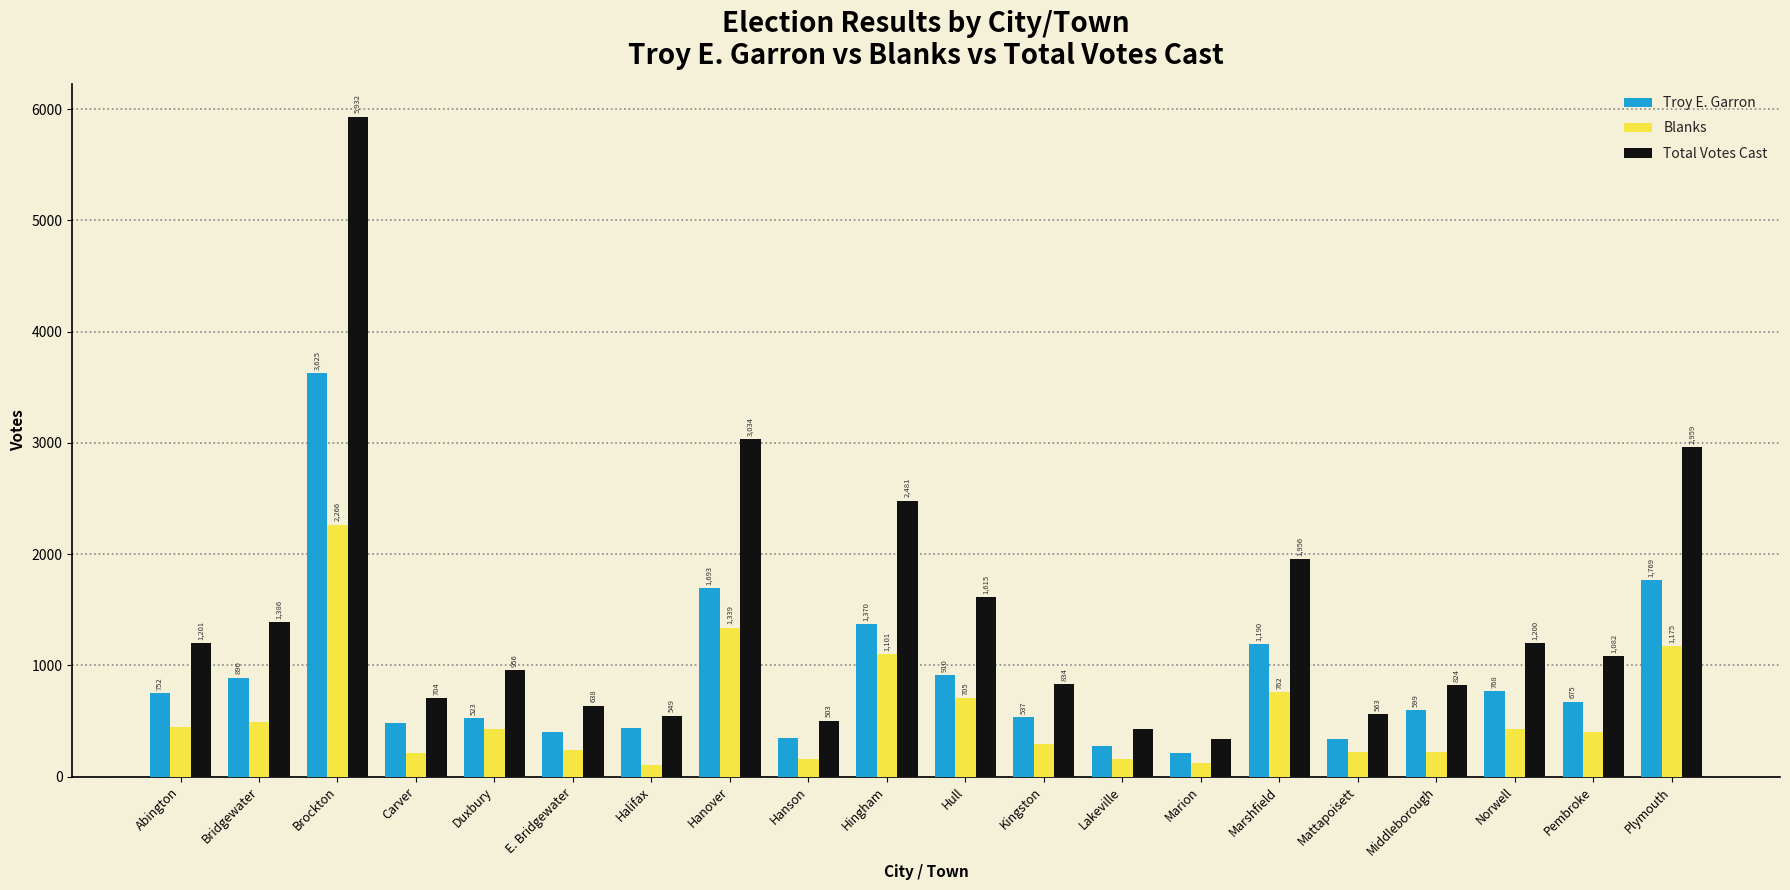

What is the approximate value of Troy E. Garron at E. Bridgewater, to the nearest 50?

400